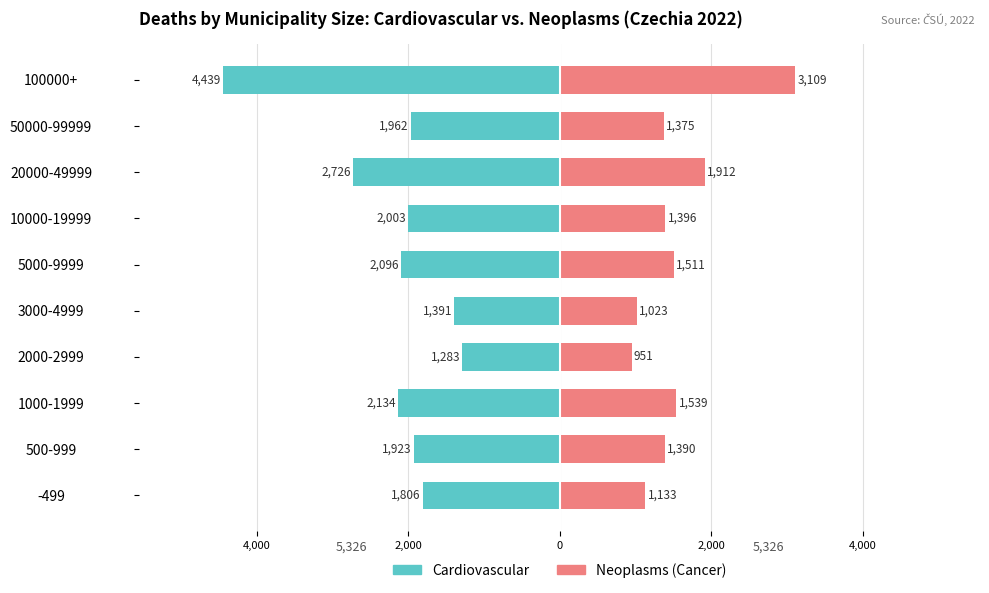

Reading left to right, transcribe all the data shown in this chart.

Cardiovascular: -1806	-1923	-2134	-1283	-1391	-2096	-2003	-2726	-1962	-4439
Neoplasms (Cancer): 1133	1390	1539	951	1023	1511	1396	1912	1375	3109